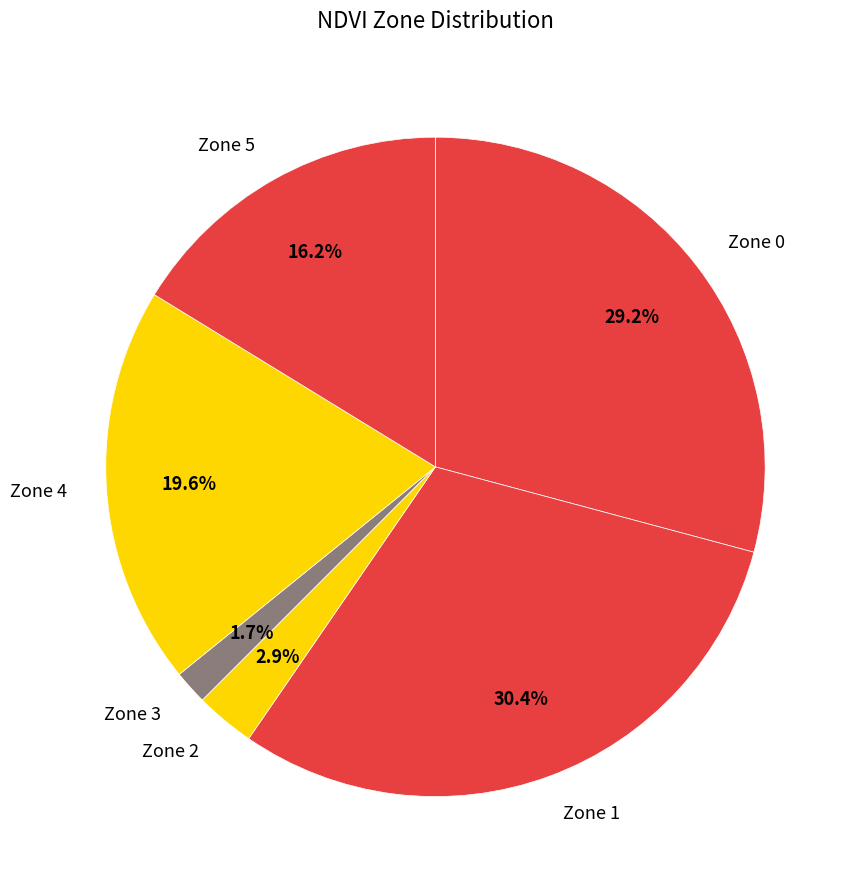

How many slices are in this pie chart?

6